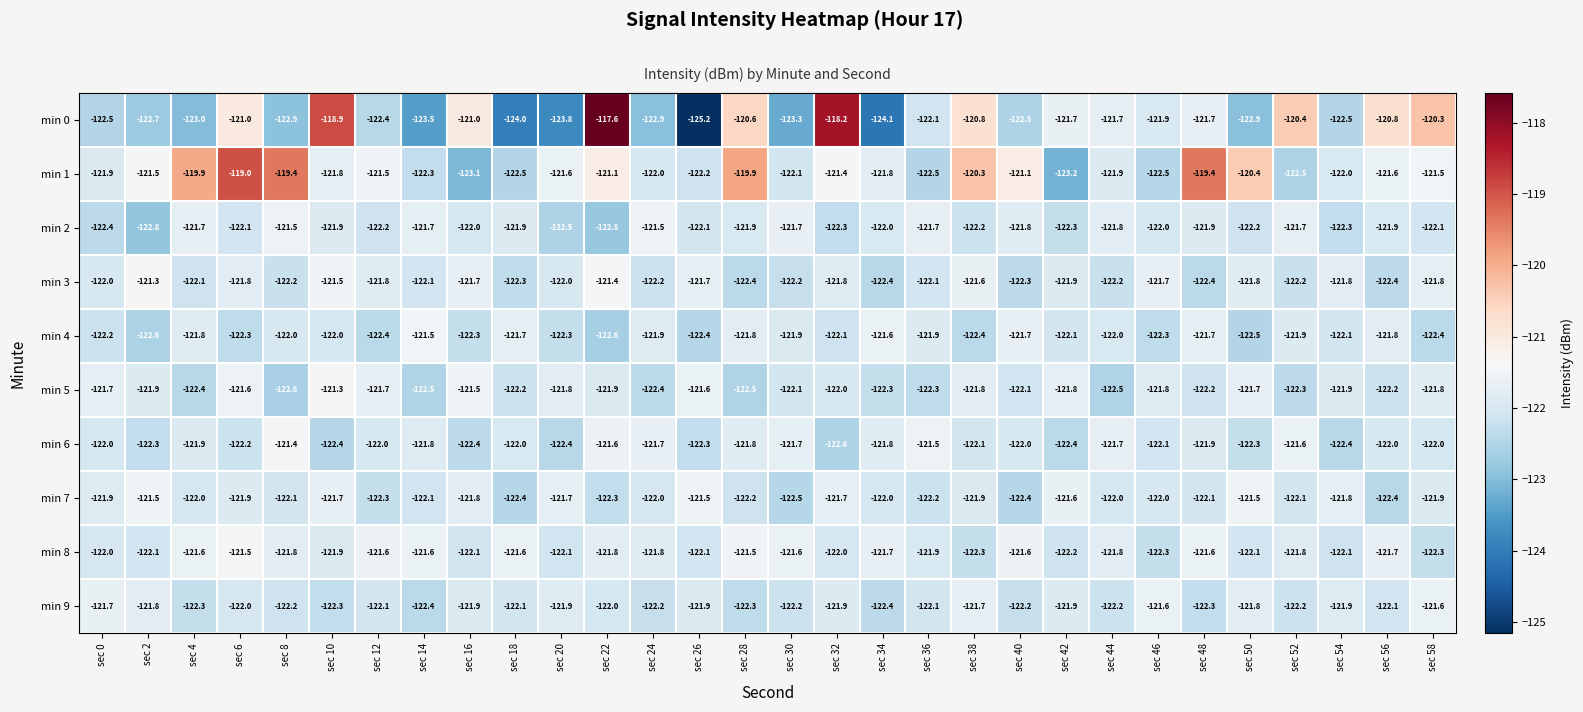

Which series has the widest spread of values?

min 0